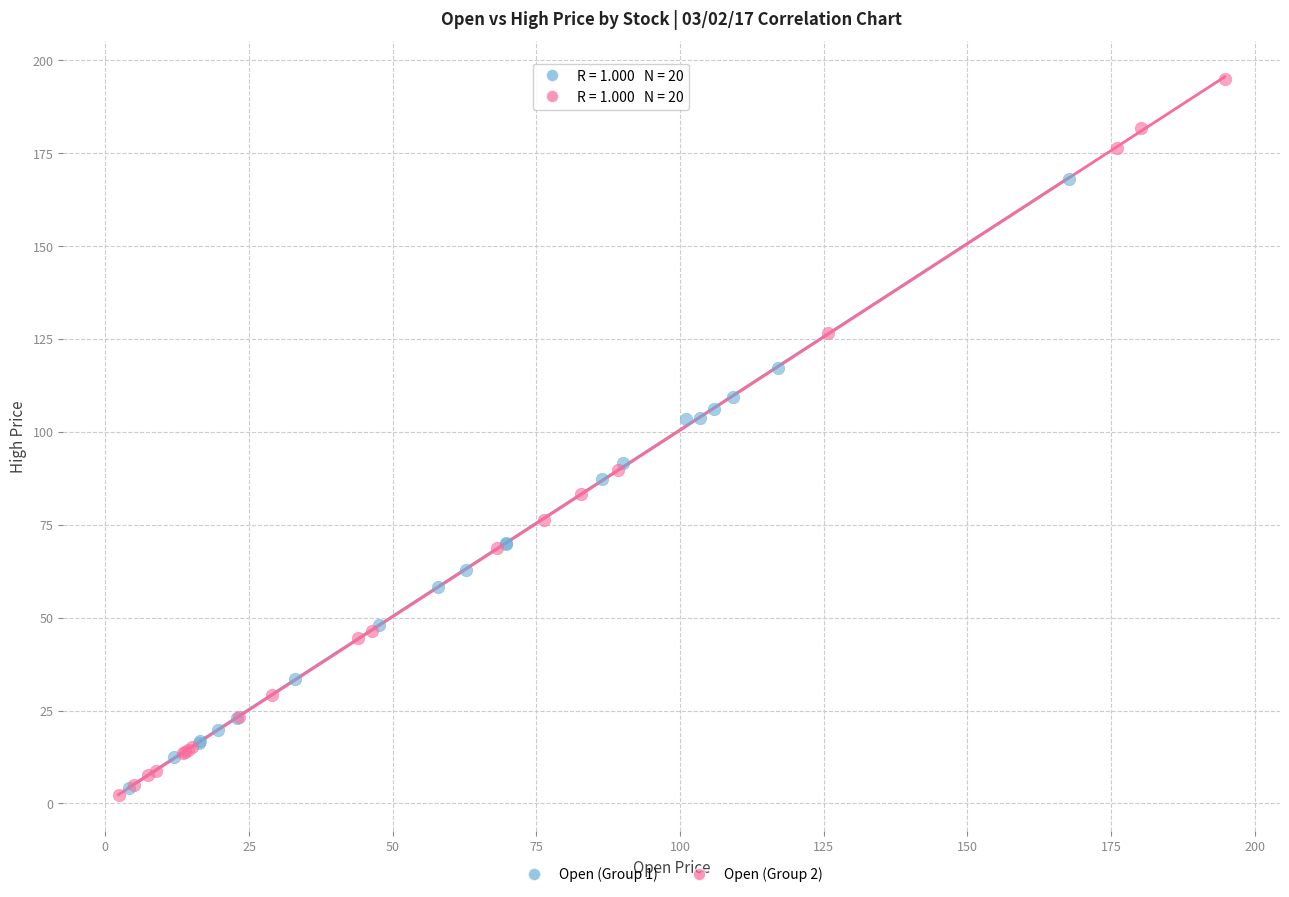

Which series has the widest spread of Y values?

Open (Group 2)